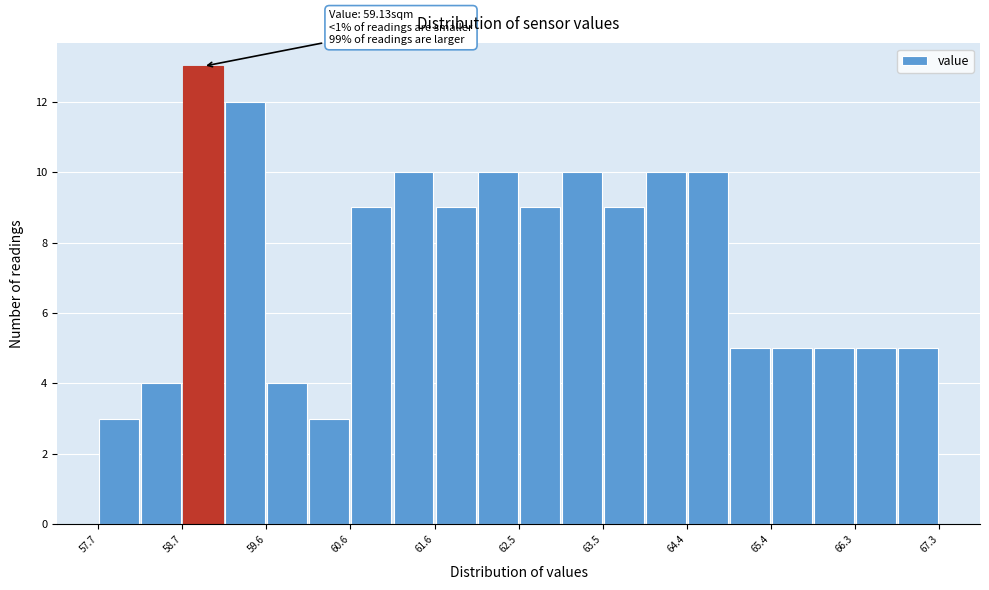

Which range on the x-axis has the tallest bar?

58.7 to 59.2